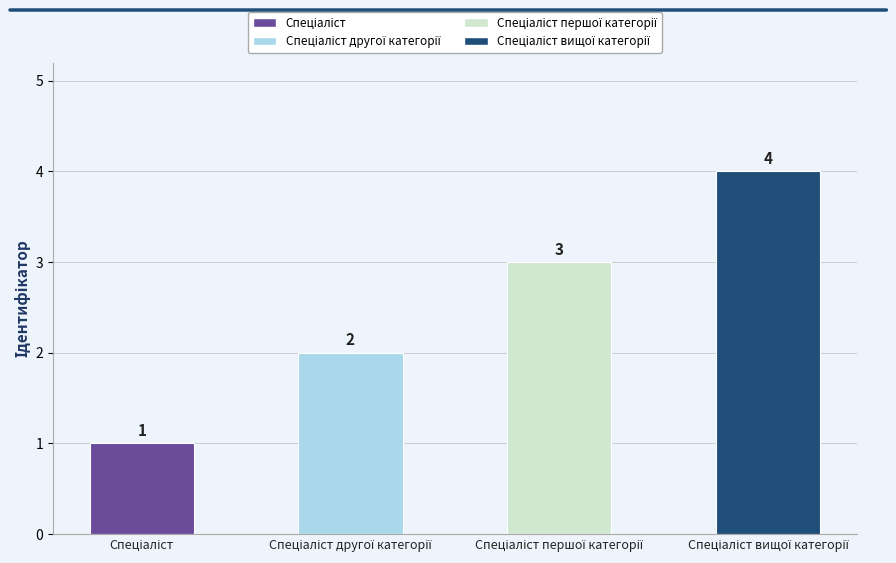

How many values are between 2 and 4?

3